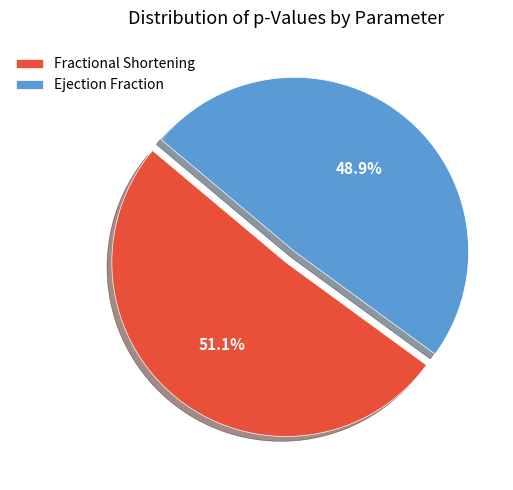

What is the largest slice in the pie chart?

Fractional Shortening